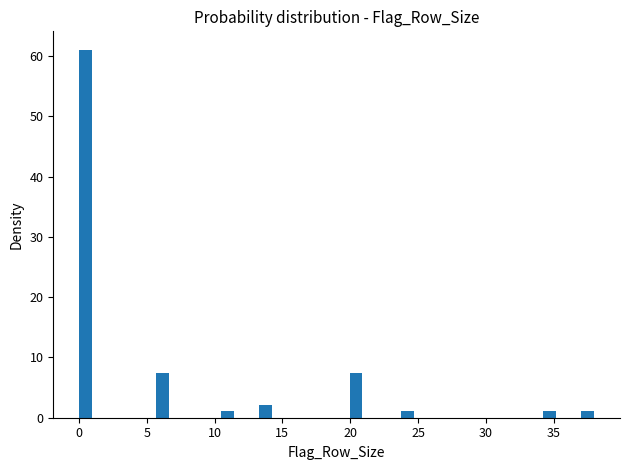

Read against the x-axis, roughly where is the centre of the tallest bar?

0.5